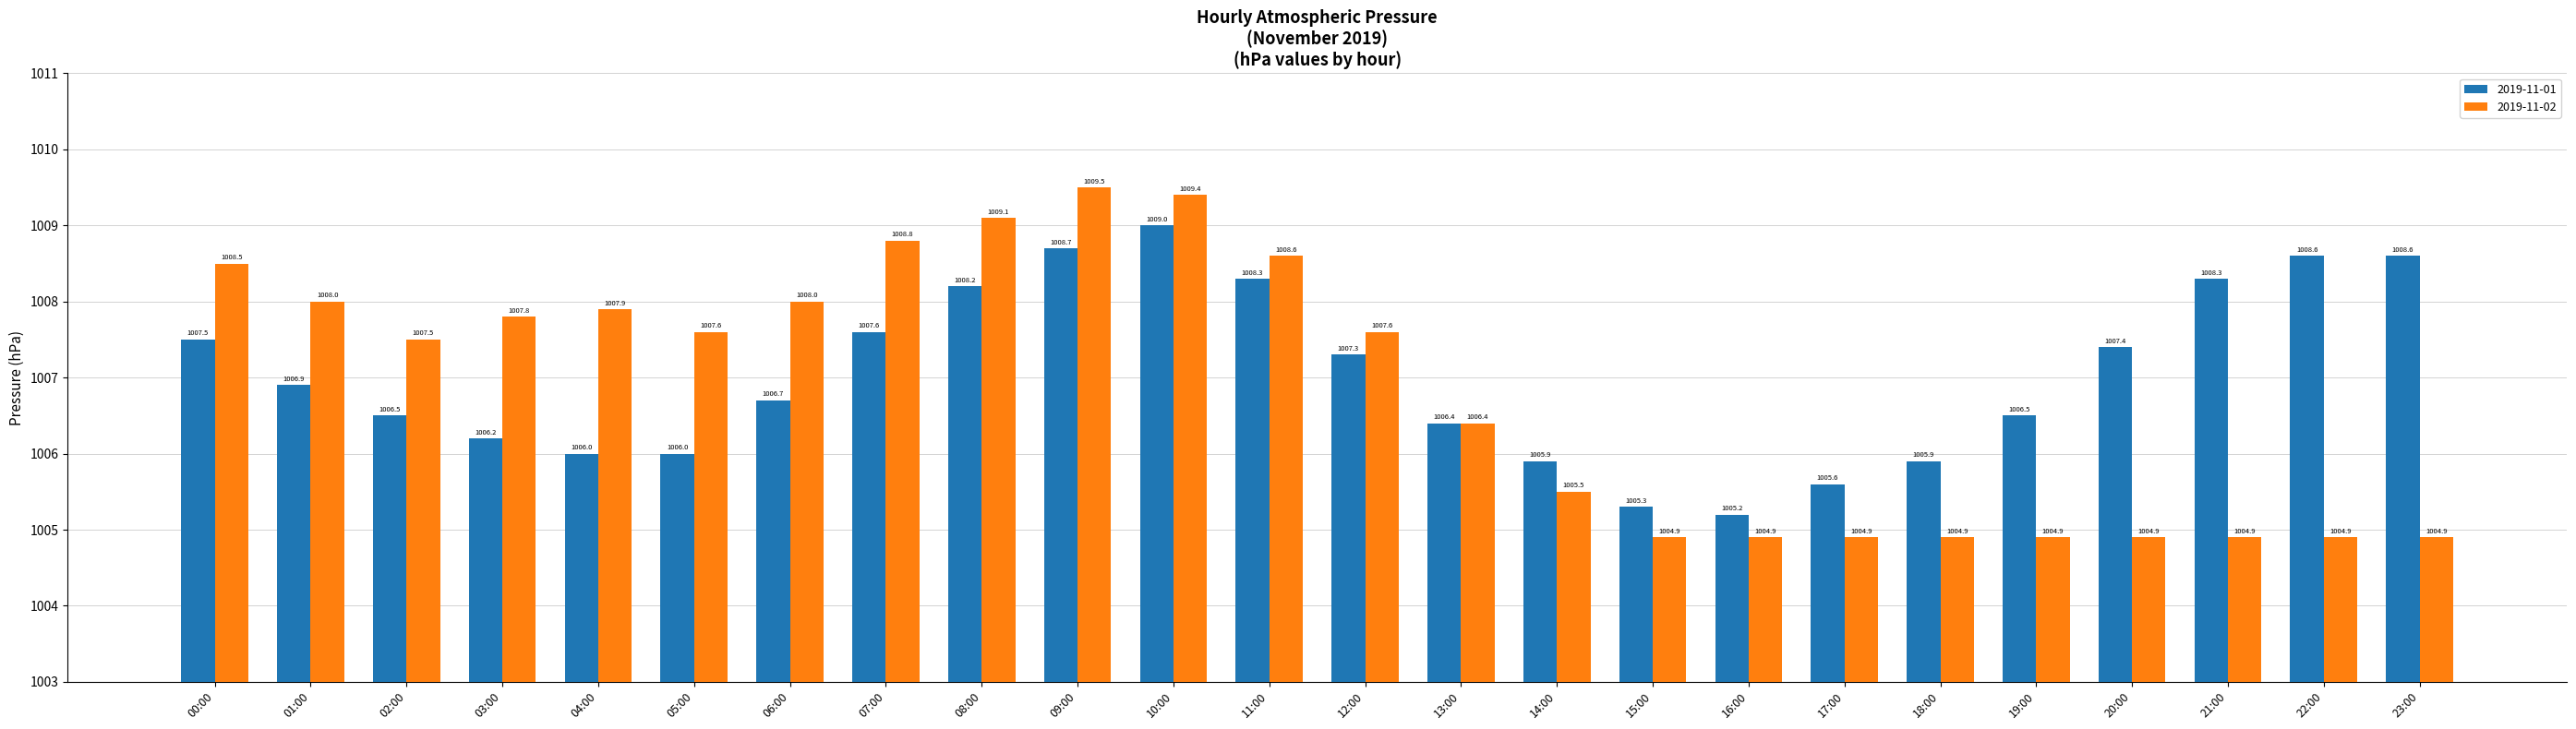

Which series has the widest spread of values?

2019-11-02